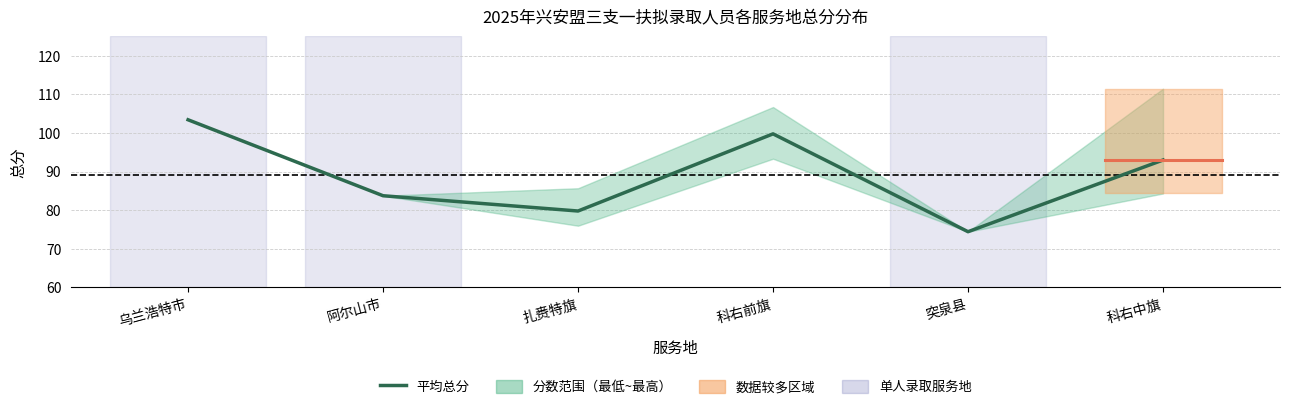

Reading left to right, list all the values displayed in this chart.

乌兰浩特市=103.4	阿尔山市=83.7	扎赉特旗=79.8	科右前旗=99.8	突泉县=74.4	科右中旗=93.0